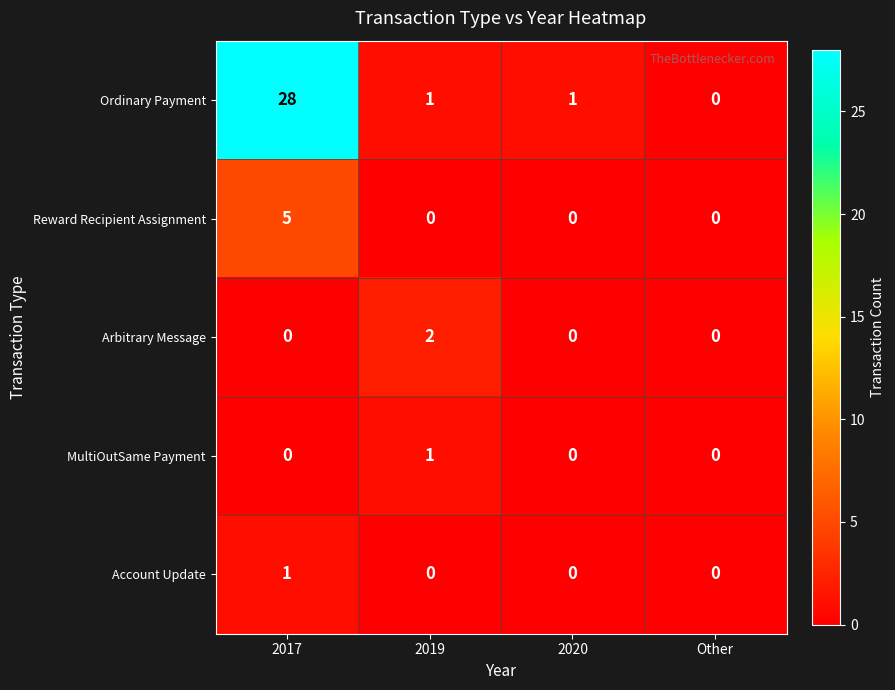

At which category is the sum across all series the highest?

2017